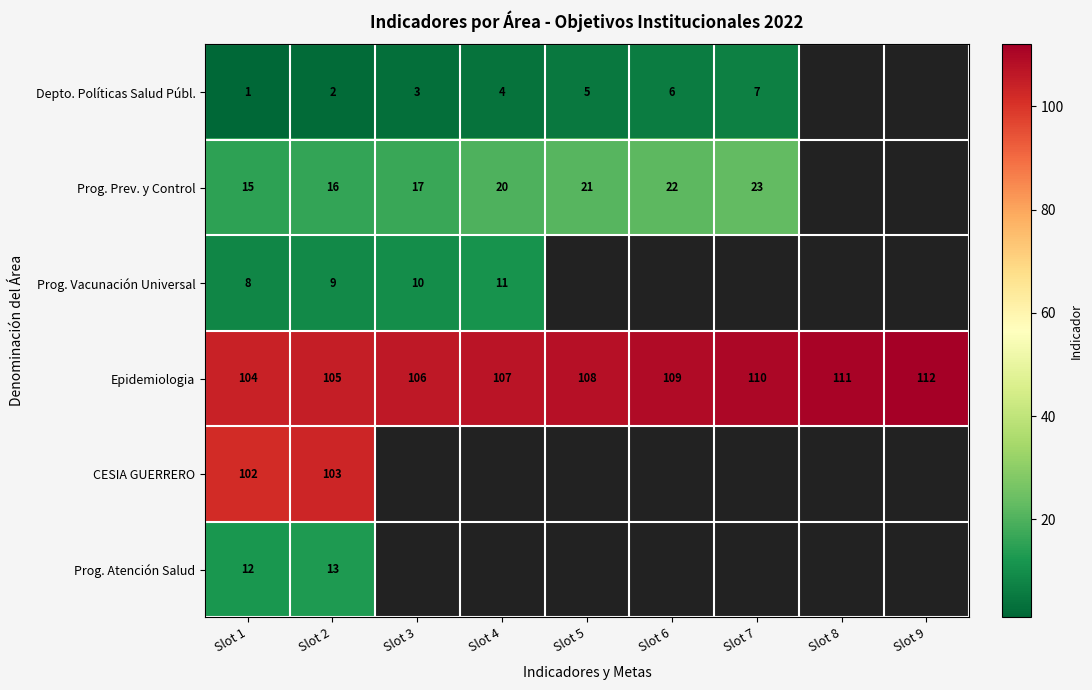

What value does the Epidemiologia series have at Slot 3?

106